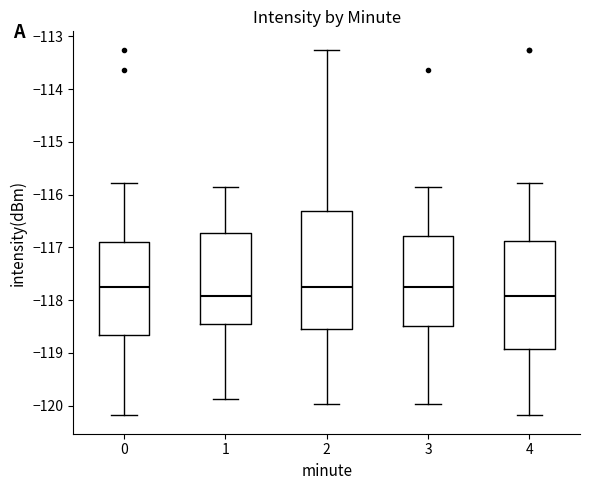

Comparing the boxes themselves (not the whiskers), which one is the tallest?

2